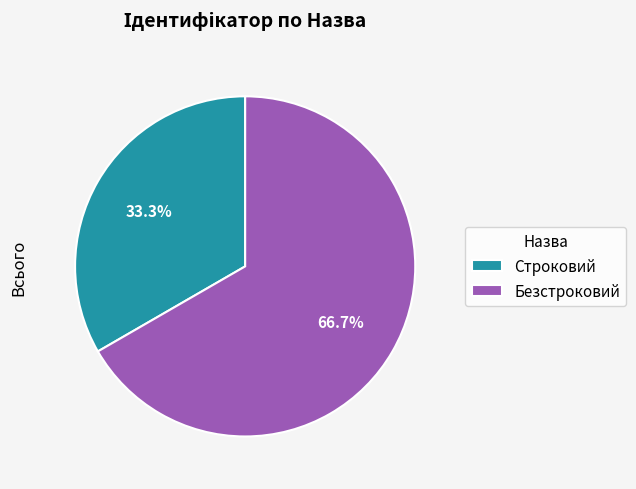

Which slice represents more than half of the pie?

Безстроковий